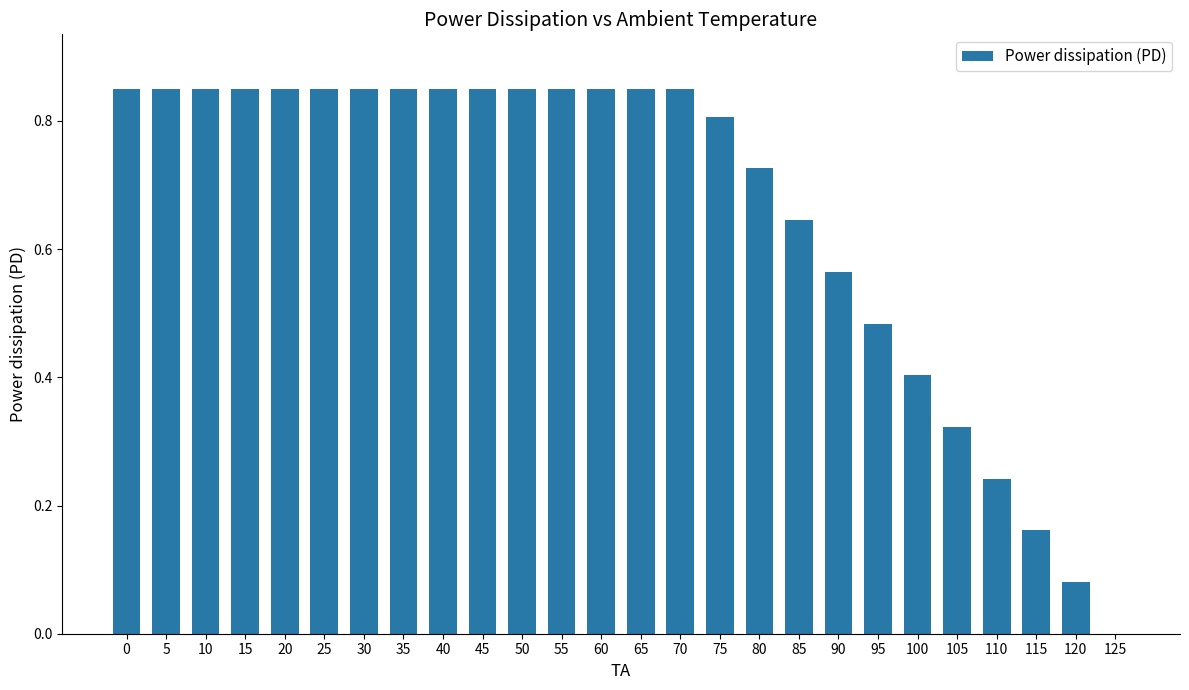

The chart shows a value of 0.5 at 15. True or false?

False